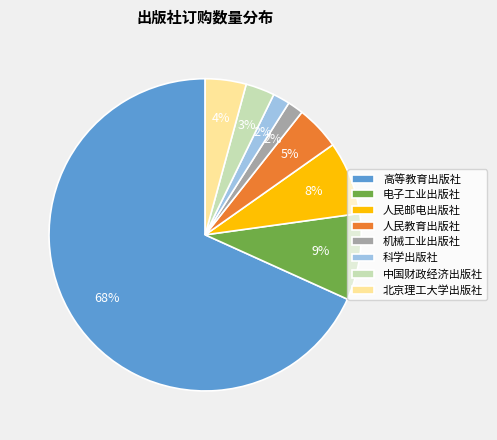

To the nearest percent, what is the average slice percentage?

12%